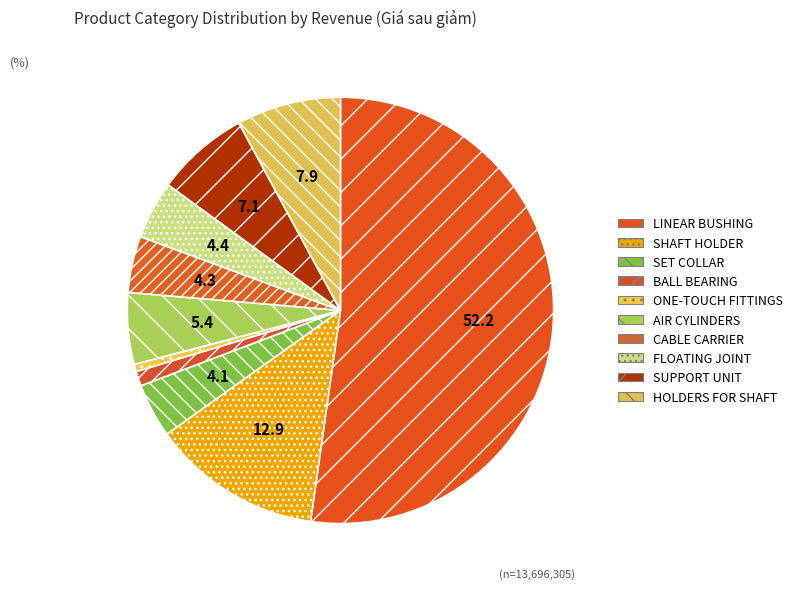

To the nearest percent, what is the difference between the ONE-TOUCH FITTINGS and HOLDERS FOR SHAFT slice percentages?

7%